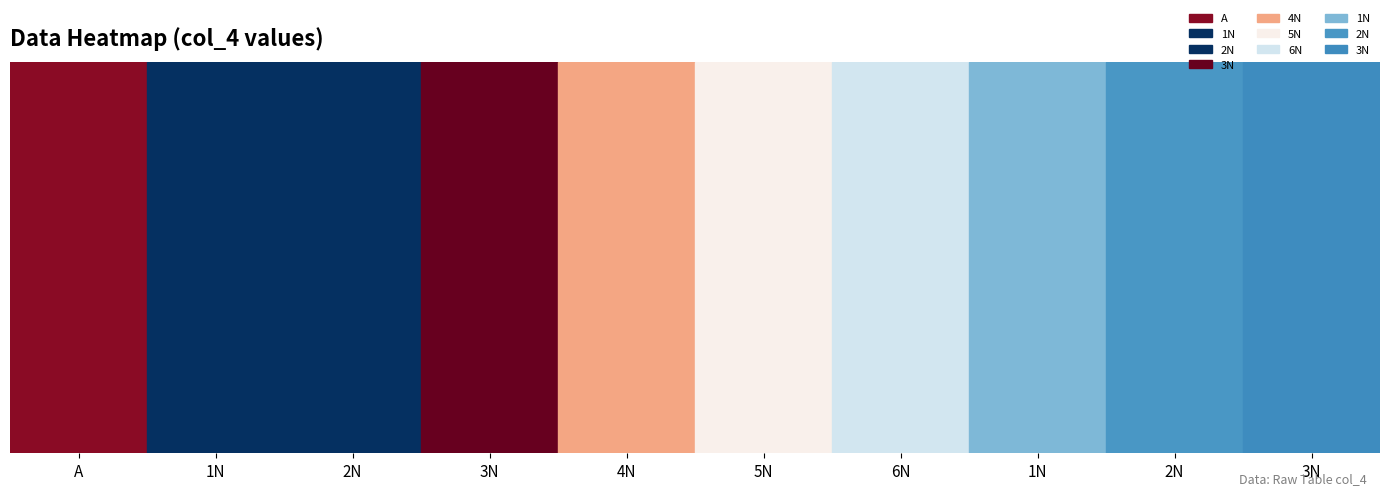

What is the change in value from A to 3N?

-667